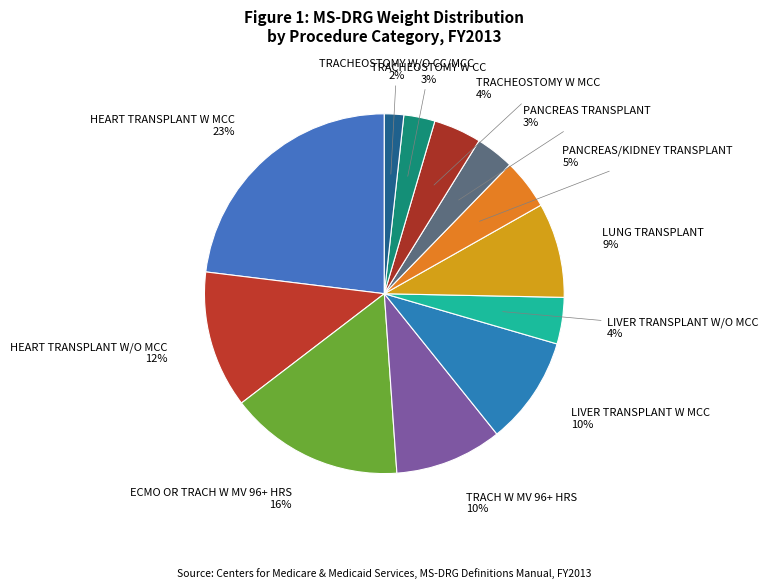

Which slice is the largest?

HEART TRANSPLANT W MCC